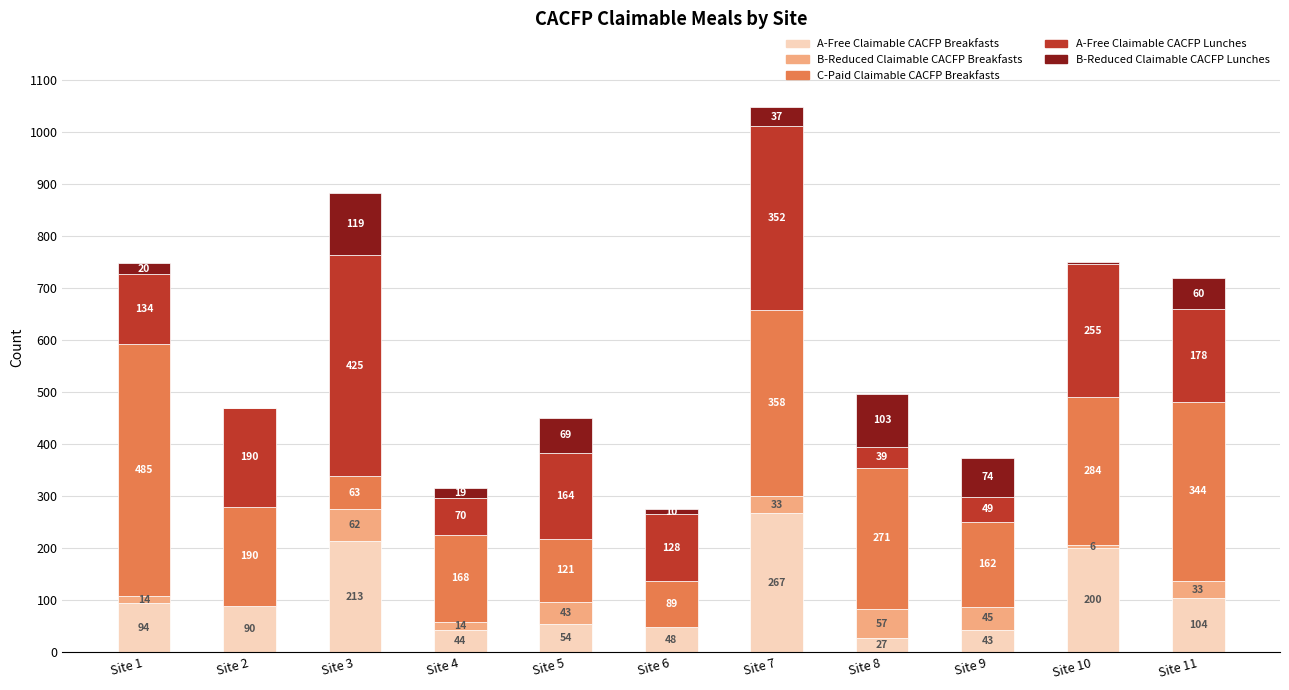

Which category has the highest value in the A-Free Claimable CACFP Breakfasts series?

Site 7